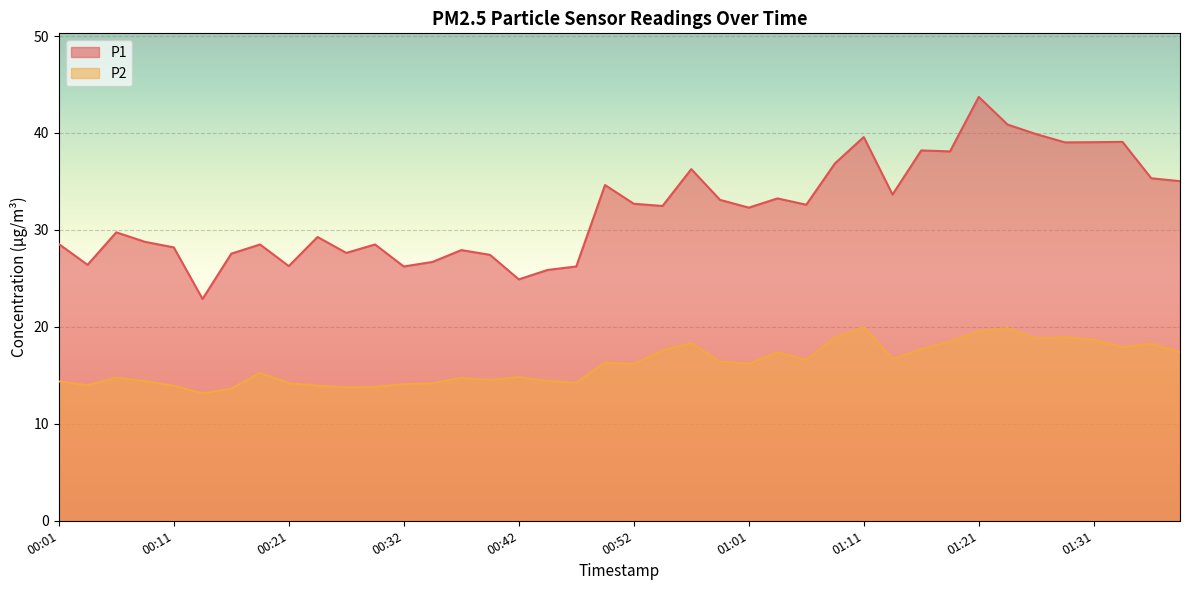

True or false: P1 and P2 intersect in this chart.

False